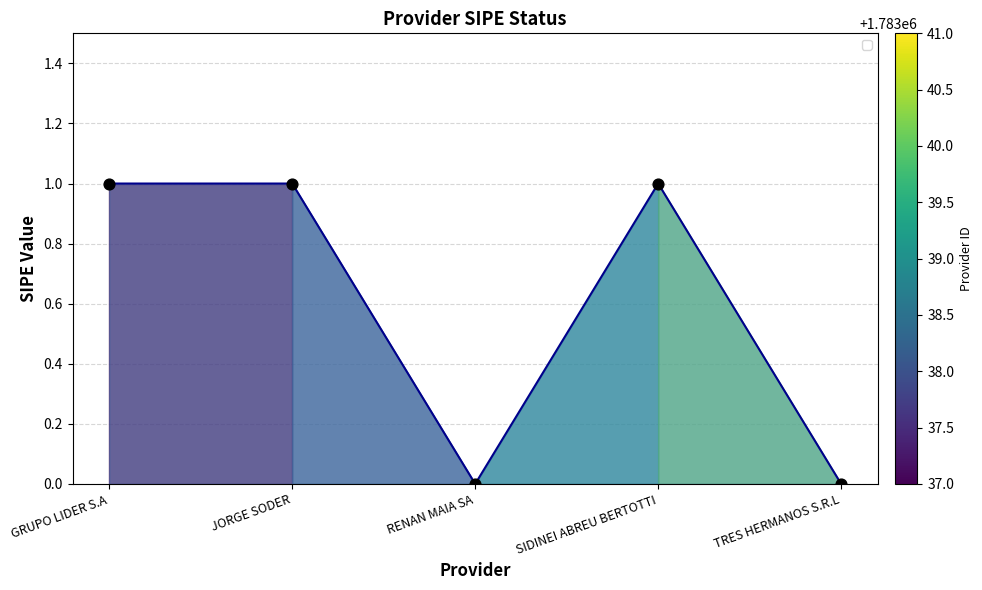

Which has a higher value, RENAN MAIA SA or JORGE SODER?

JORGE SODER